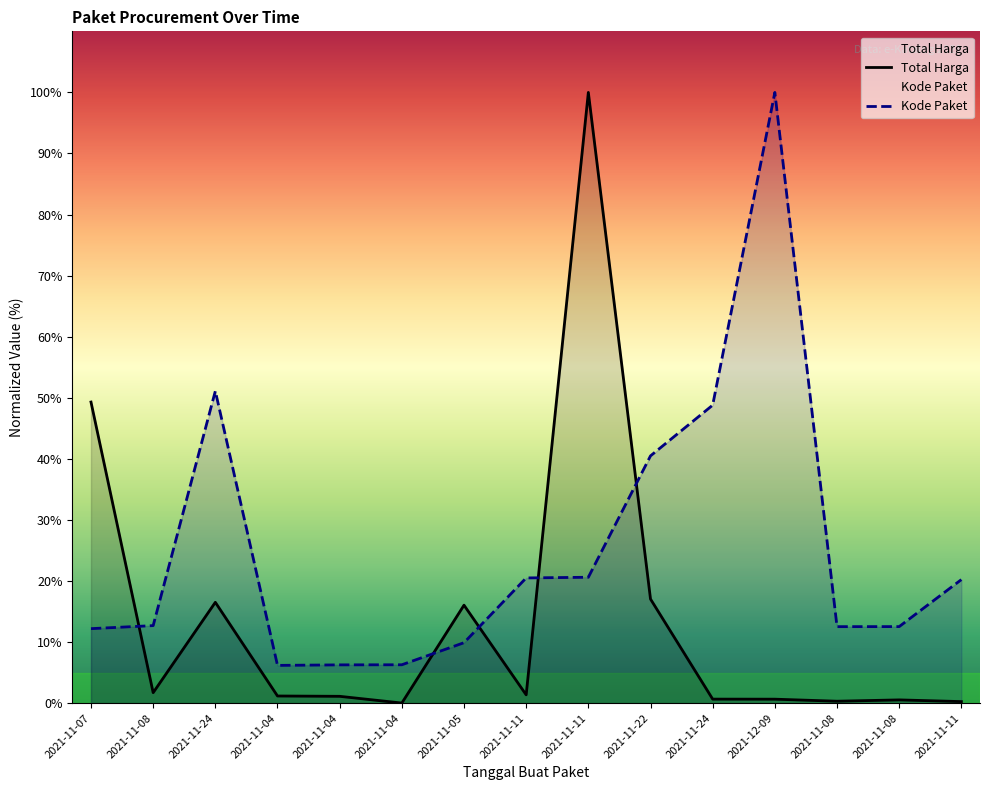

True or false: Kode Paket has a value of 100.0 at 2021-12-09.

True